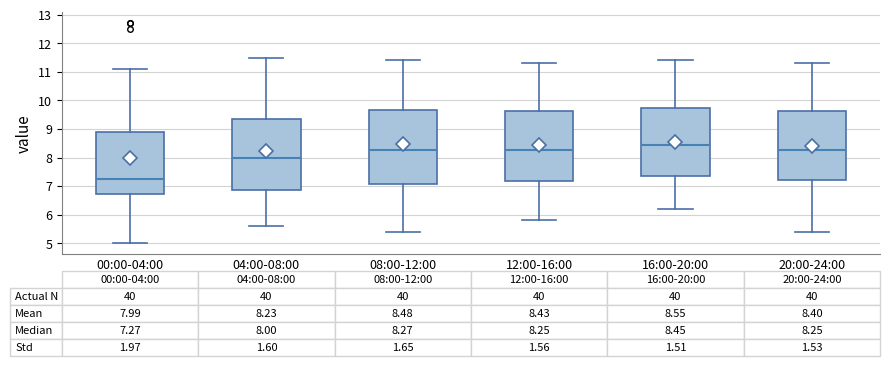

Which box's median line is the lowest?

00:00-04:00